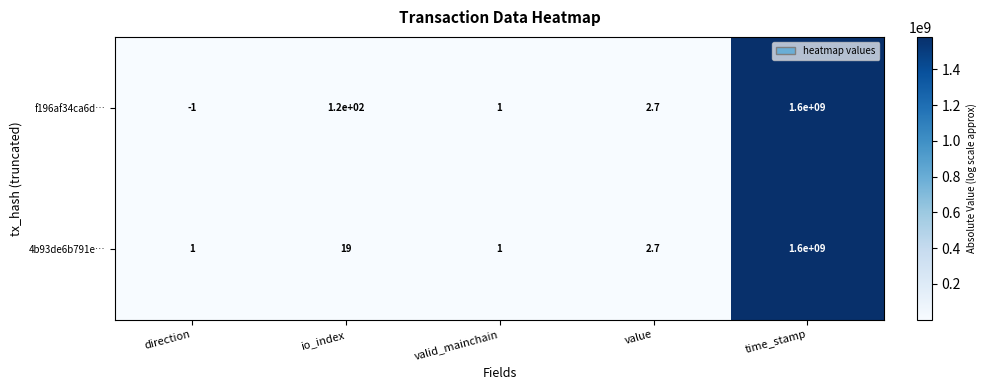

Count the number of data series in this chart.

2